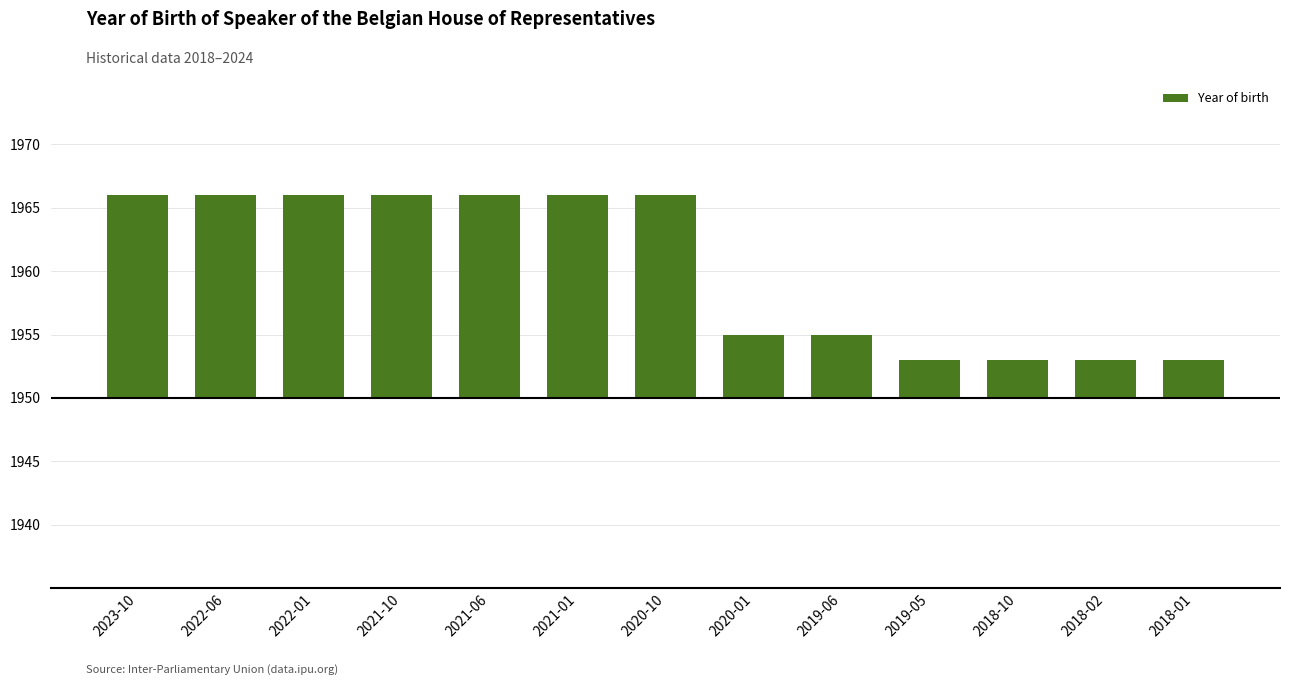

Which label corresponds to the largest value in the chart?

2023-10